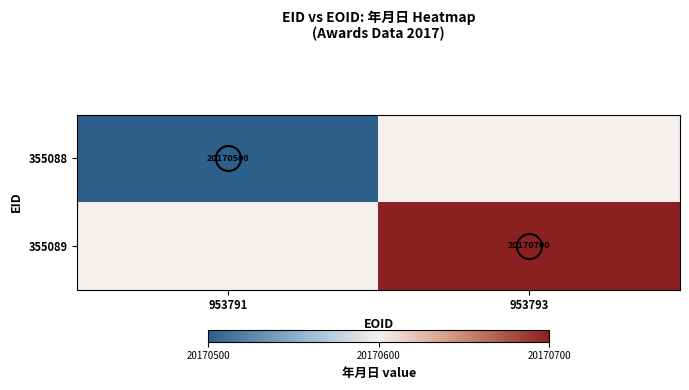

At which label is 355088 closest to 20170500?

953791